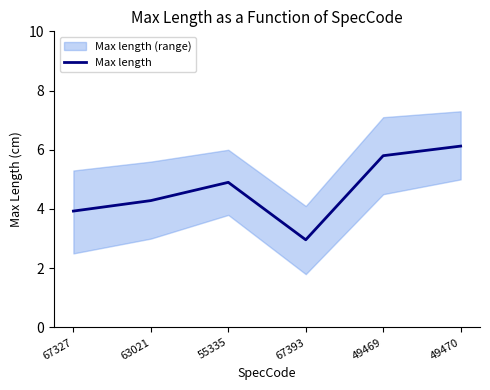

Reading left to right, what are all the values shown in this chart?

3.9	4.3	4.9	3.0	5.8	6.1